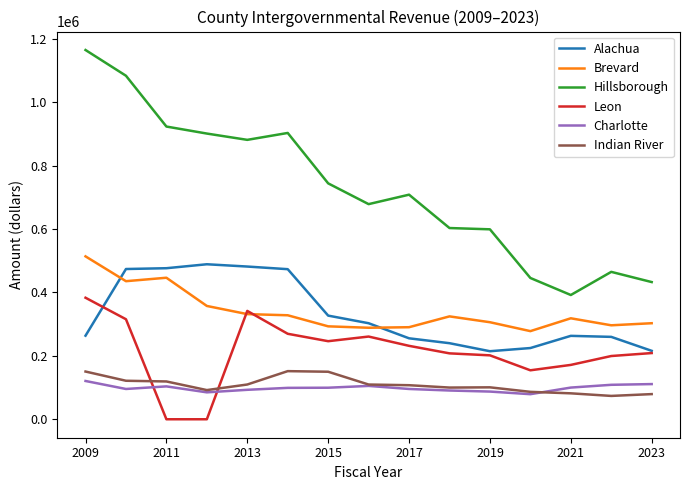

Which series has the widest spread of values?

Hillsborough